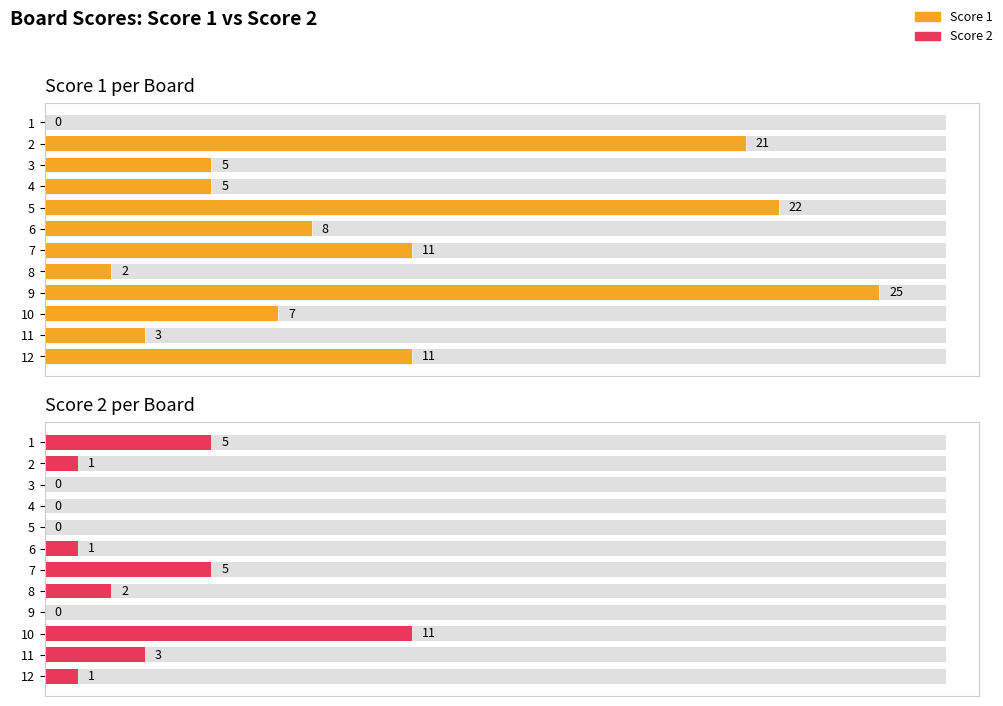

The Score 1 series shows 1 at 8. True or false?

False